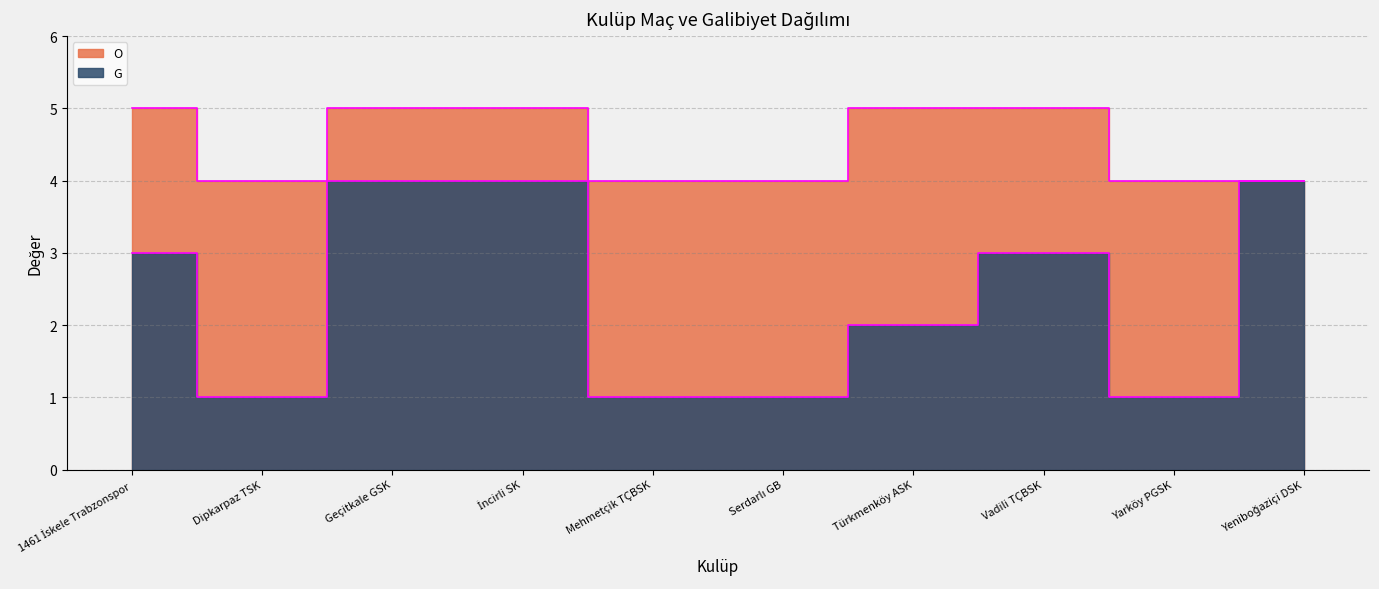

Where is O nearest to the value 4?

Dipkarpaz TSK